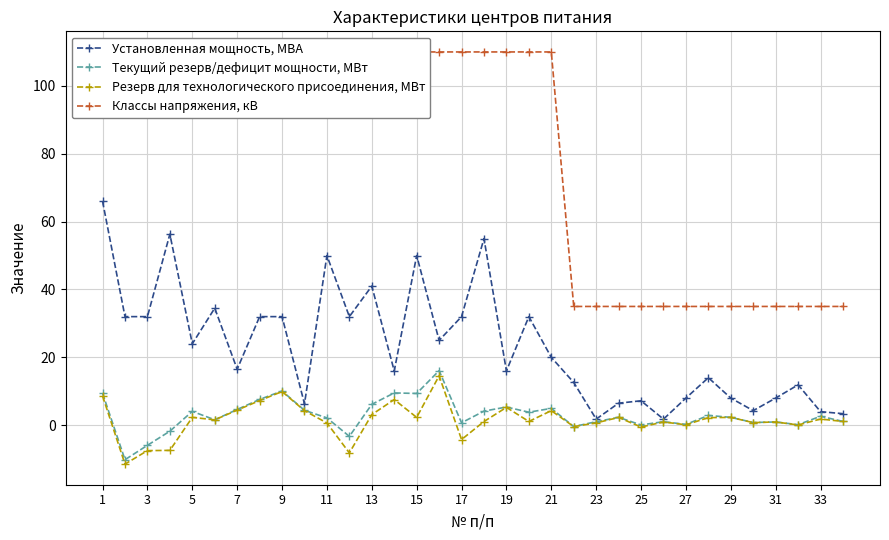

What is the maximum value for Установленная мощность, МВА?

66.0